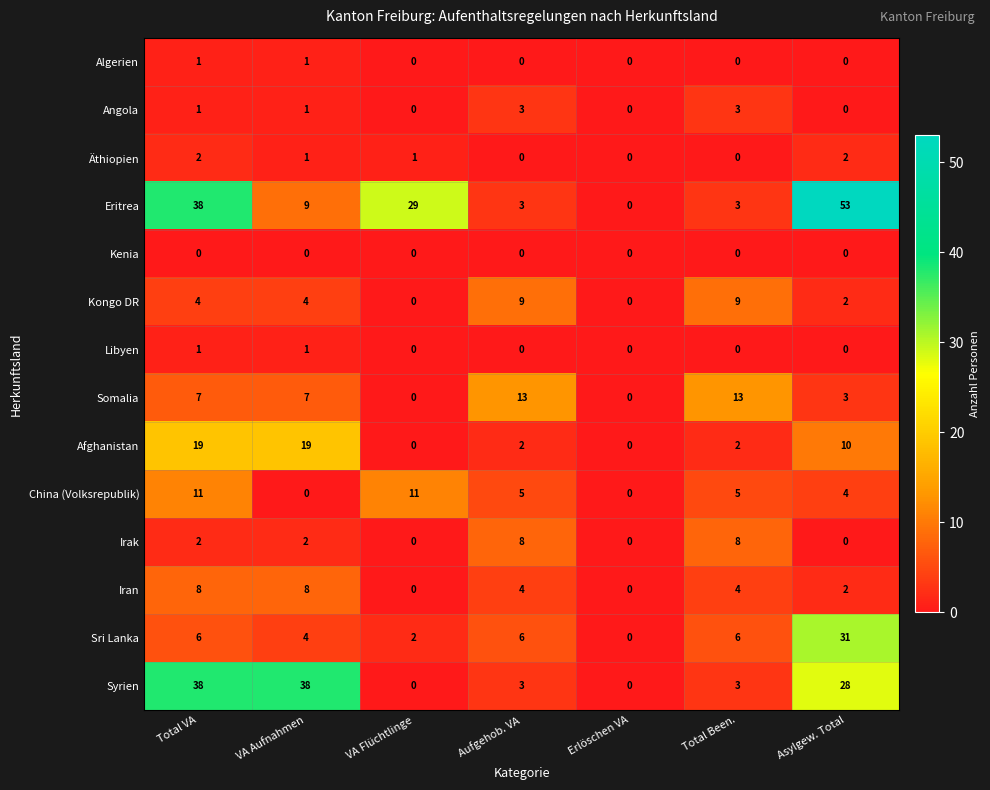

The value of Eritrea at VA Aufnahmen is 13. True or false?

False